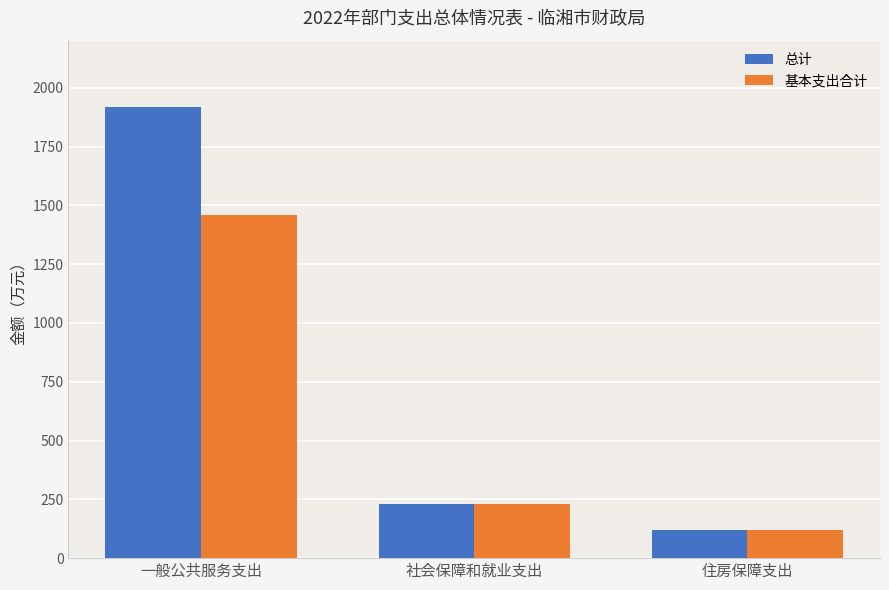

Reading right to left, extract all data points from this chart.

总计: 住房保障支出=120.9	社会保障和就业支出=231.8	一般公共服务支出=1917.2
基本支出合计: 住房保障支出=120.9	社会保障和就业支出=231.8	一般公共服务支出=1459.2